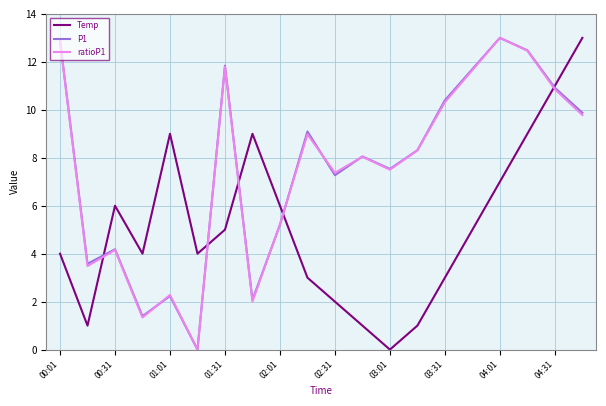

In P1, how many points are lower than both neighbors (excluding endpoints)?

6